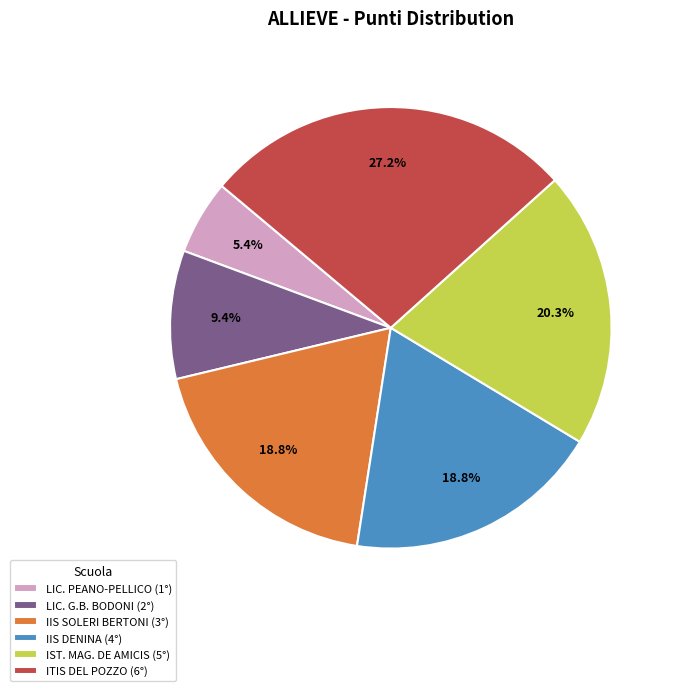

To the nearest percent, what percentage of the pie is LIC. G.B. BODONI (2°)?

9%